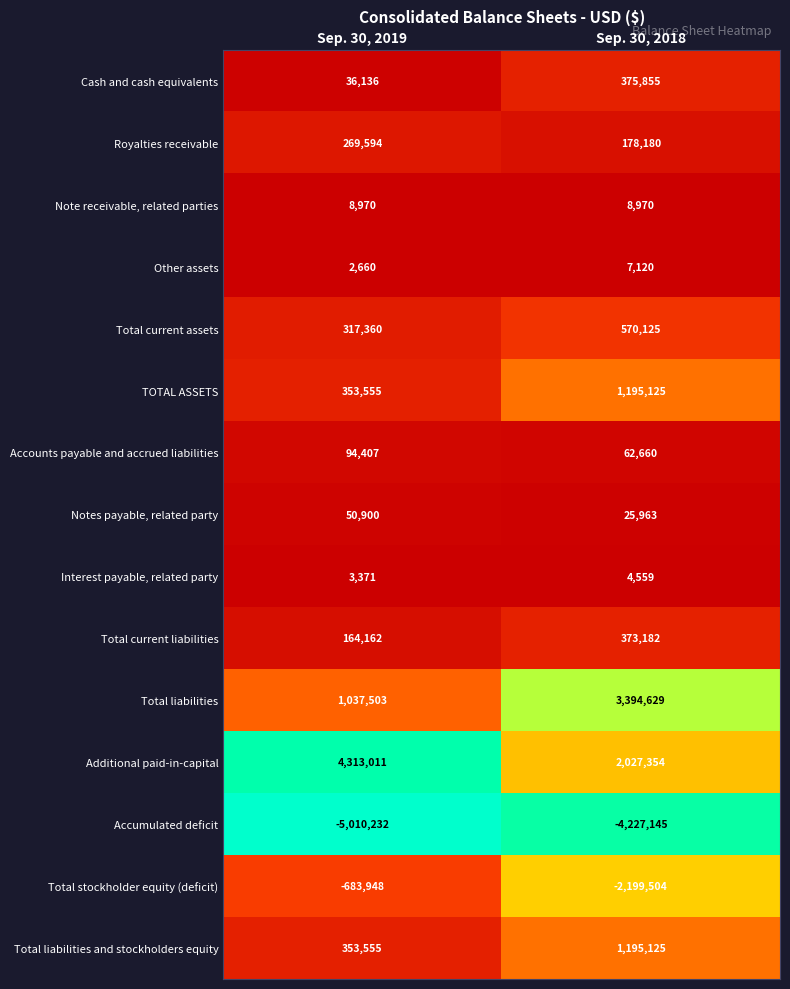

True or false: Additional paid-in-capital has a value of 2027354 at Sep. 30, 2018.

True